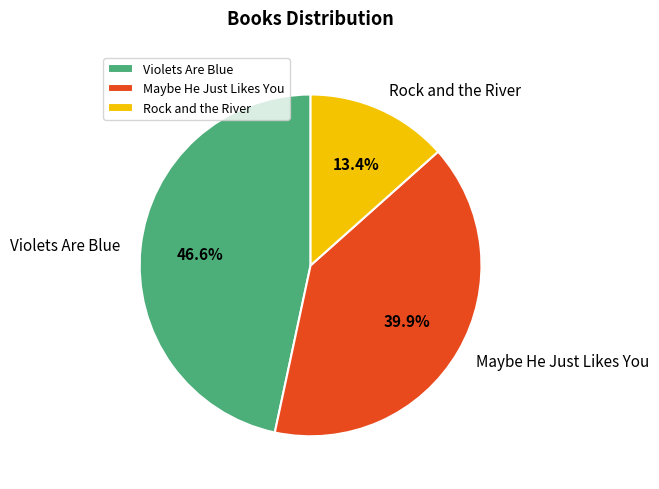

To the nearest percent, what is the difference between the largest and smallest slice percentages?

33%